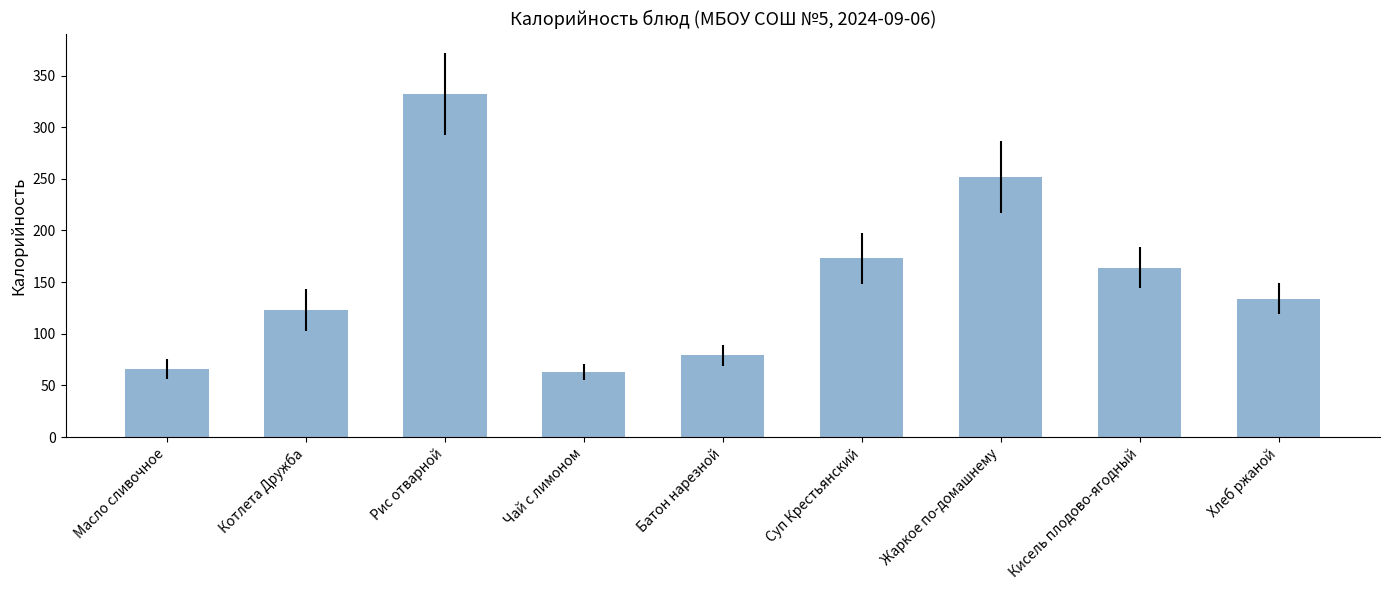

Which category has the highest value across all series?

Рис отварной